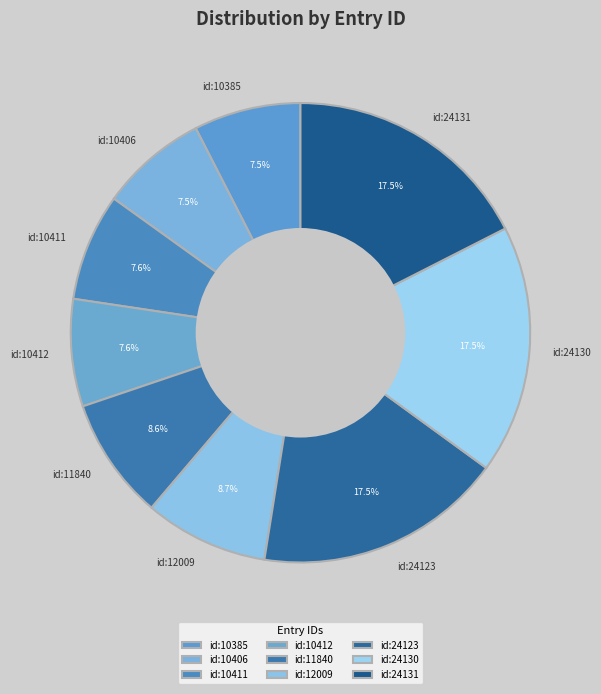

Does any single category account for the majority?

No